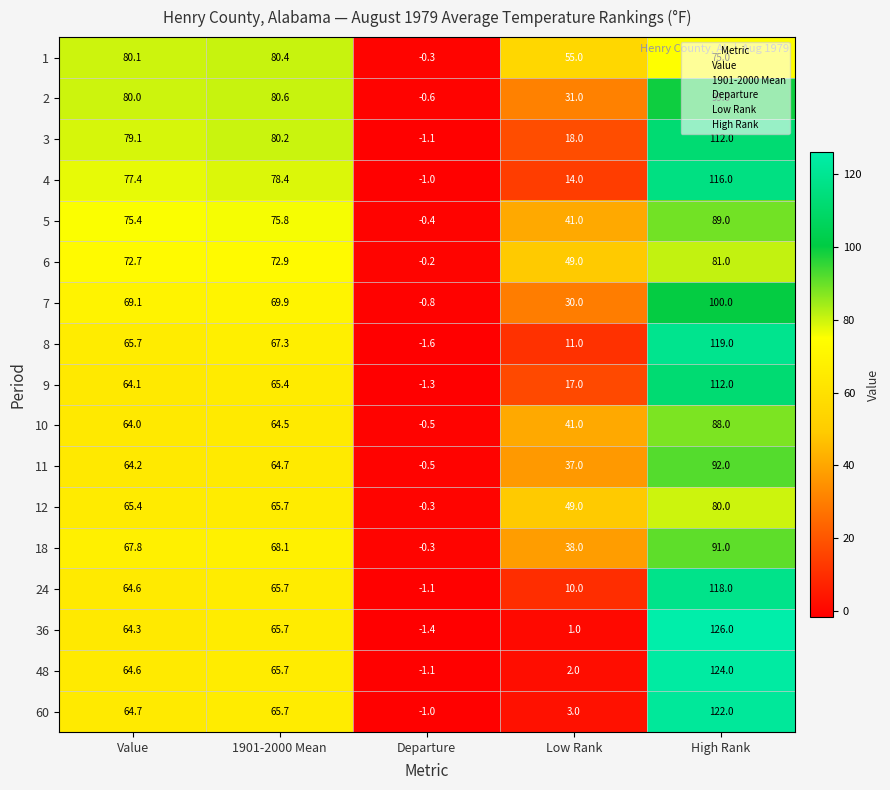

Which series changed the most between Value and High Rank?

36